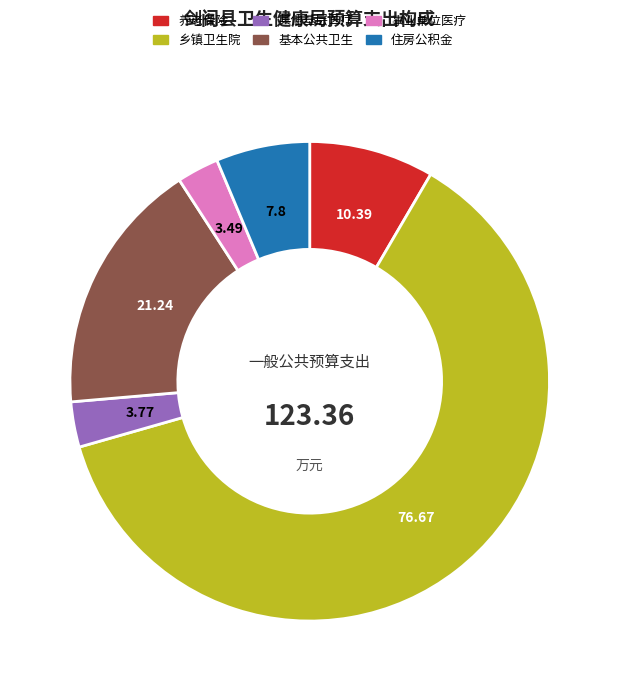

The 事业单位医疗 slice represents 3% of the pie. True or false?

True